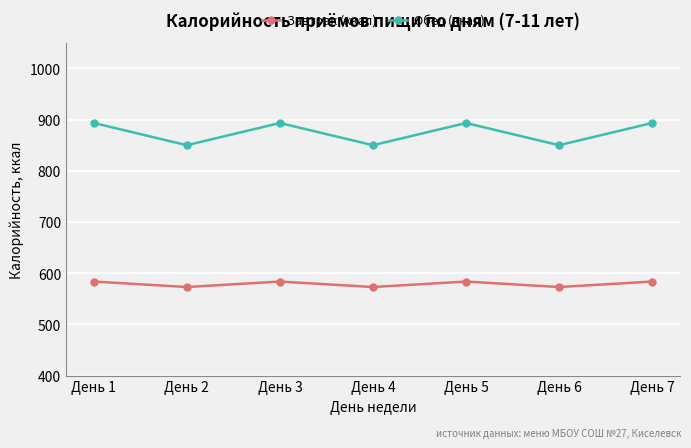

Which series changed the most between День 6 and День 7?

Обед (ккал)